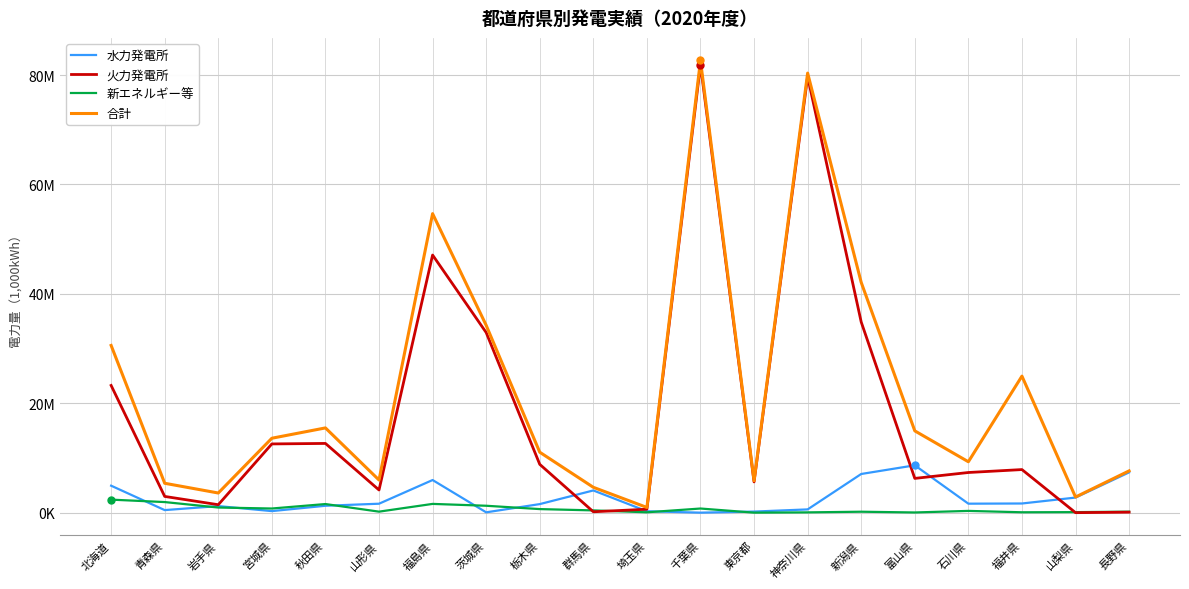

Reading left to right, what are all the values shown in this chart?

水力発電所: 北海道=4930451	青森県=467793	岩手県=1202195	宮城県=282790	秋田県=1261788	山形県=1635181	福島県=5964457	茨城県=60669	栃木県=1565025	群馬県=4059586	埼玉県=258258	千葉県=167	東京都=197905	神奈川県=595553	新潟県=7070105	富山県=8653623	石川県=1642489	福井県=1676166	山梨県=2756853	長野県=7363485
火力発電所: 北海道=23255531	青森県=2967360	岩手県=1452974	宮城県=12564977	秋田県=12655134	山形県=4146545	福島県=47093701	茨城県=32929633	栃木県=8833903	群馬県=162390	埼玉県=626741	千葉県=81899927	東京都=5620430	神奈川県=79702667	新潟県=34847047	富山県=6264557	石川県=7340954	福井県=7876795	山梨県=0	長野県=91231
新エネルギー等: 北海道=2380976	青森県=1936689	岩手県=937493	宮城県=758761	秋田県=1575178	山形県=185122	福島県=1601486	茨城県=1263170	栃木県=652743	群馬県=413365	埼玉県=66389	千葉県=756675	東京都=3364	神奈川県=53436	新潟県=171950	富山県=35837	石川県=322317	福井県=71724	山梨県=98803	長野県=182241
合計: 北海道=30566959	青森県=5371842	岩手県=3592661	宮城県=13606528	秋田県=15492100	山形県=5966848	福島県=54659644	茨城県=34253472	栃木県=11051672	群馬県=4635341	埼玉県=951388	千葉県=82656769	東京都=5821699	神奈川県=80351656	新潟県=42089102	富山県=14954018	石川県=9305760	福井県=24959726	山梨県=2855656	長野県=7636957